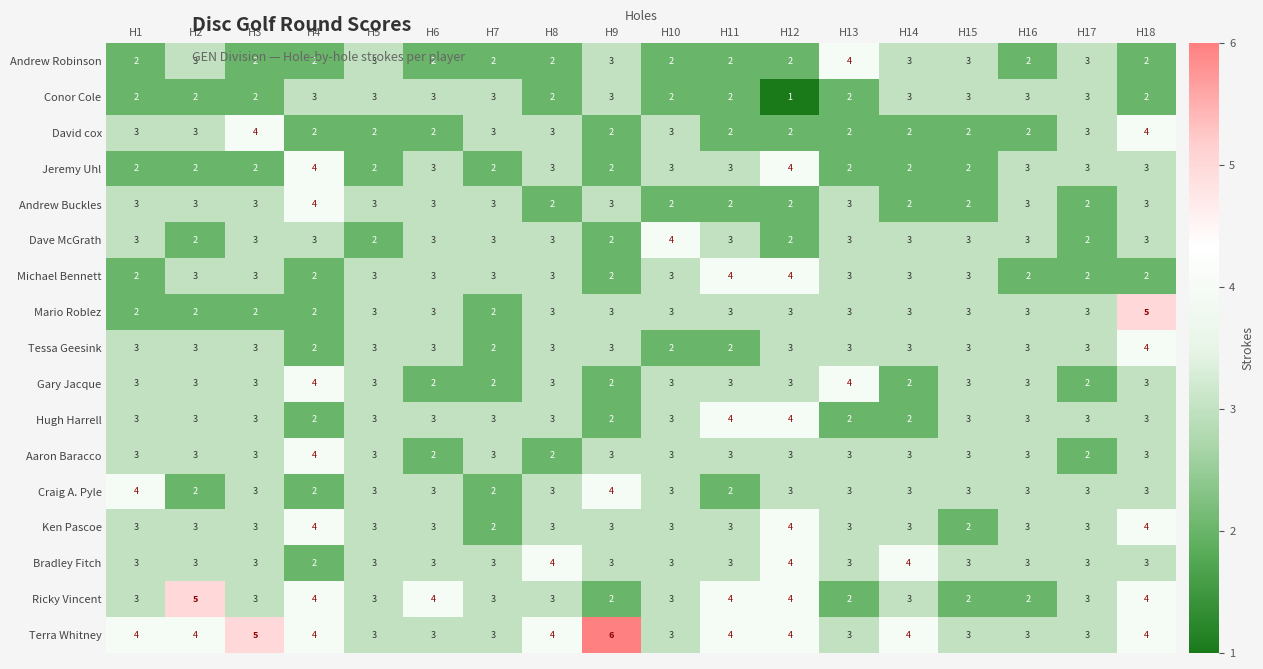

What is the maximum value shown in the chart?

6